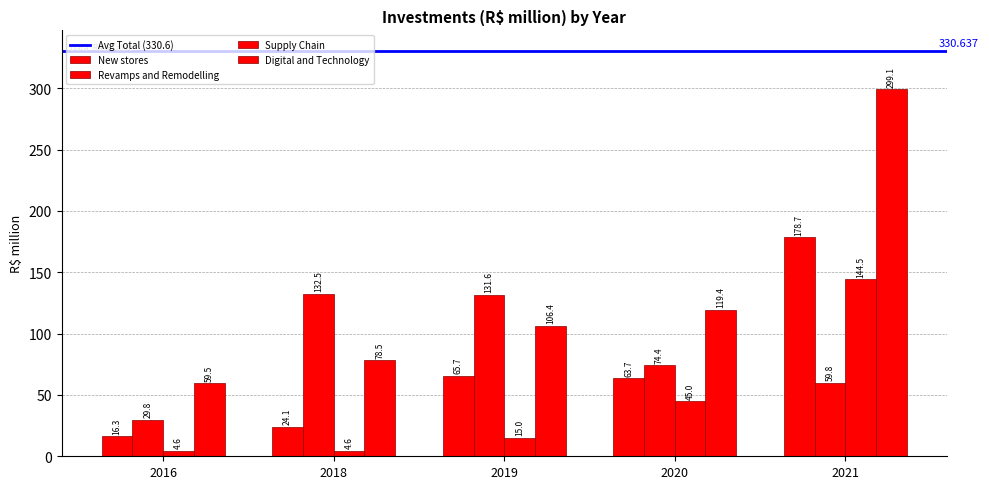

How many series are shown in this chart?

4